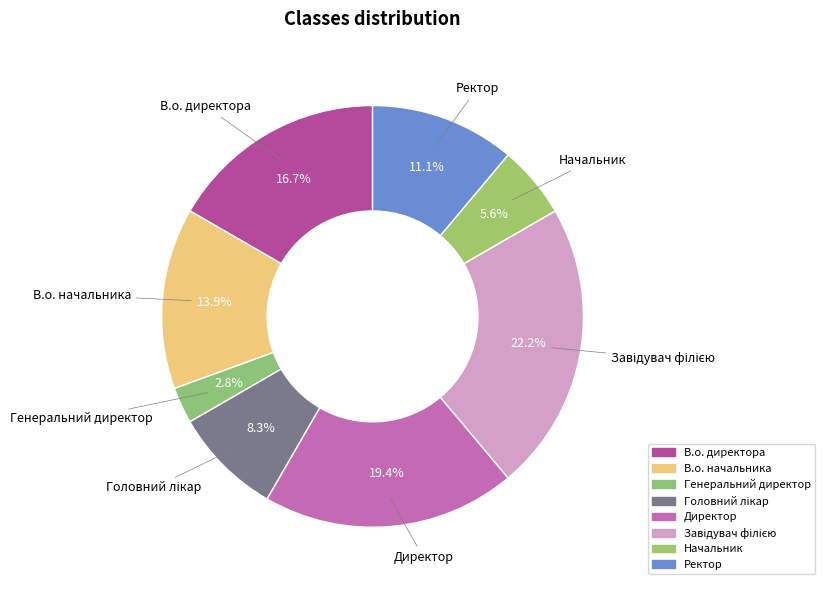

Is there a majority slice in this chart?

No